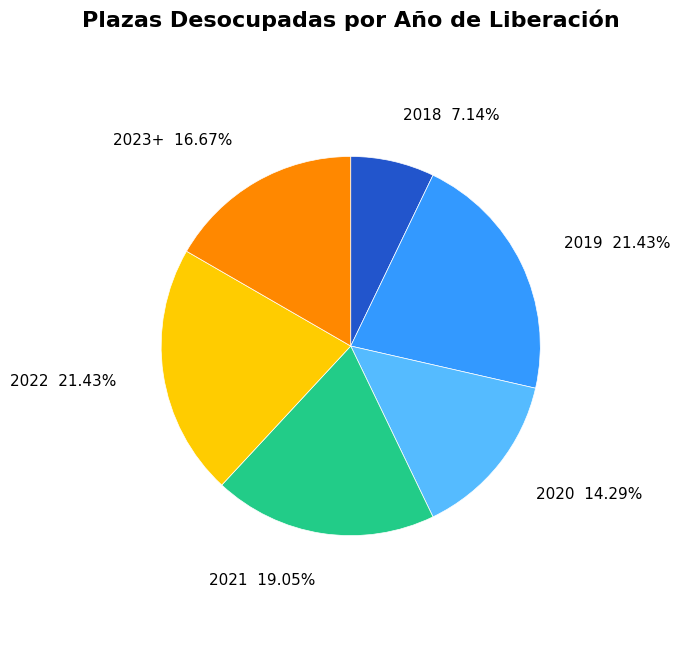

How many slices are in this pie chart?

6